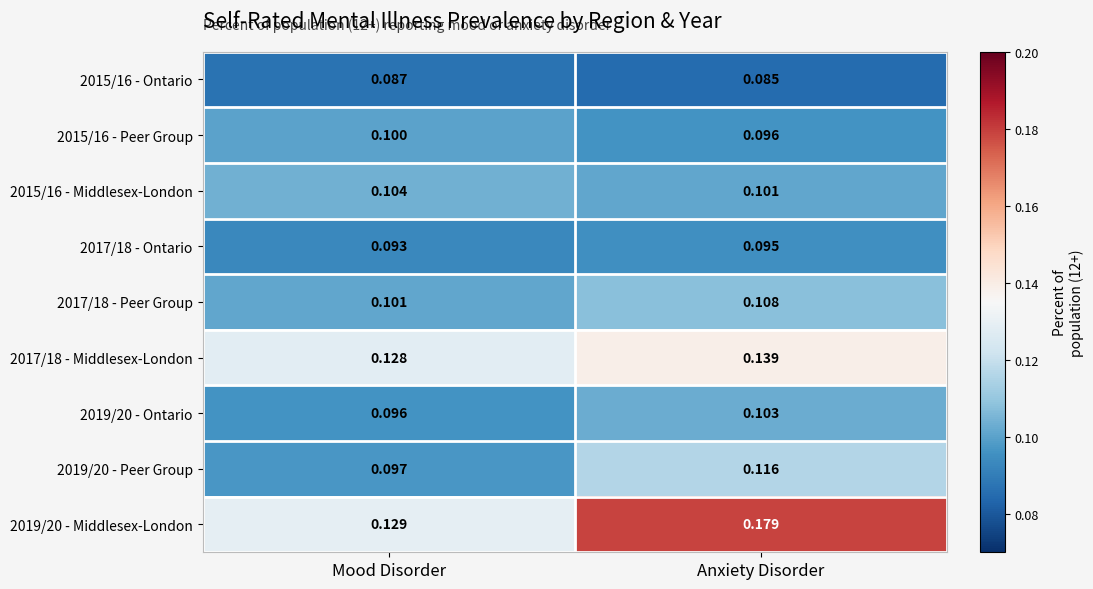

Where is 2019/20 - Ontario nearest to the value 0?

Mood Disorder